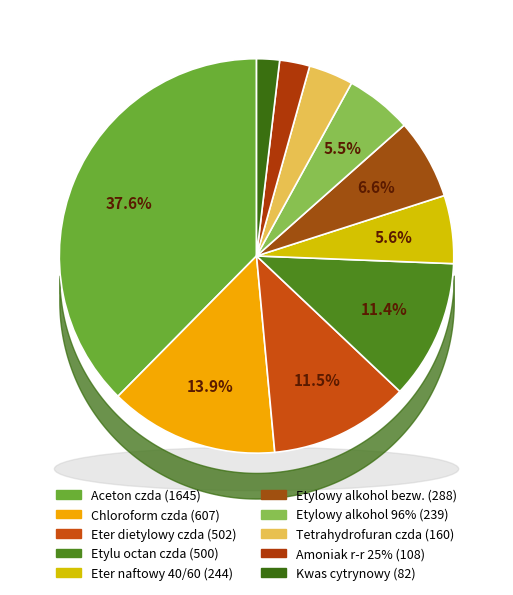

Which category has the biggest portion of the pie?

Aceton czda (1645)